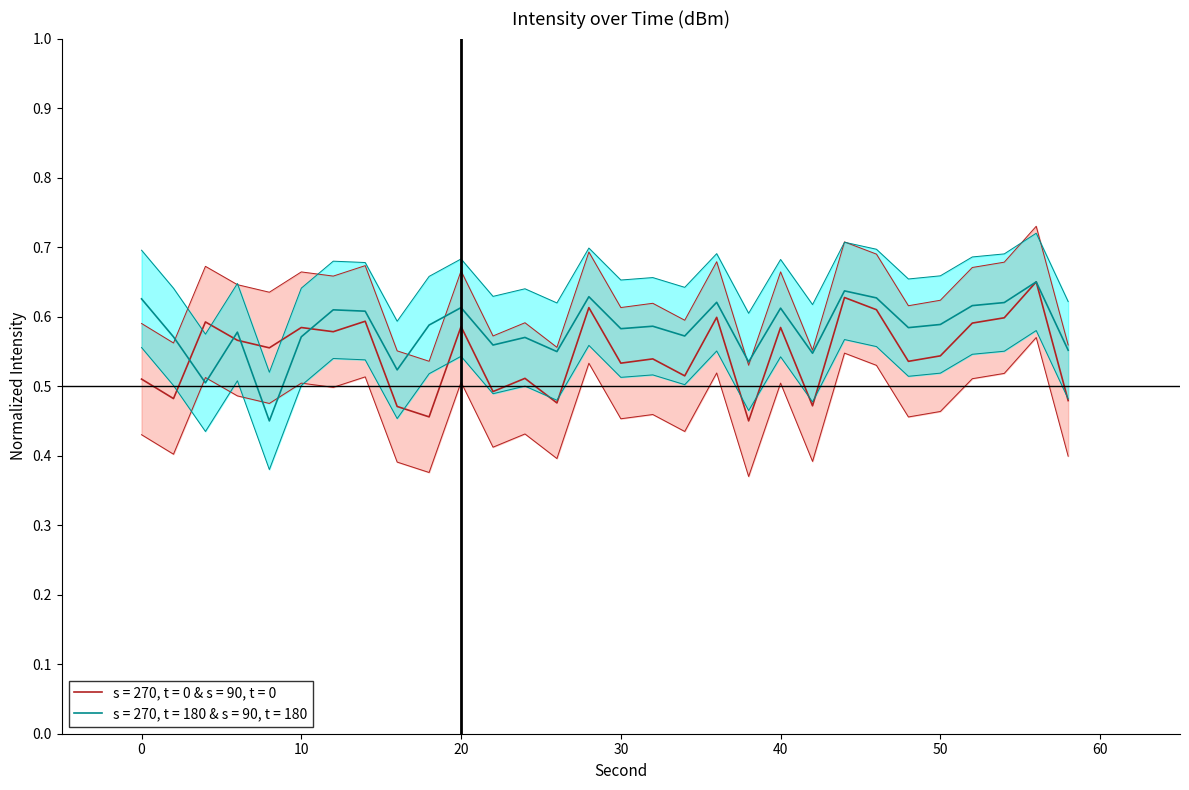

Rank the series by their average value, from highest to lowest.

s = 270, t = 180 & s = 90, t = 180, s = 270, t = 0 & s = 90, t = 0